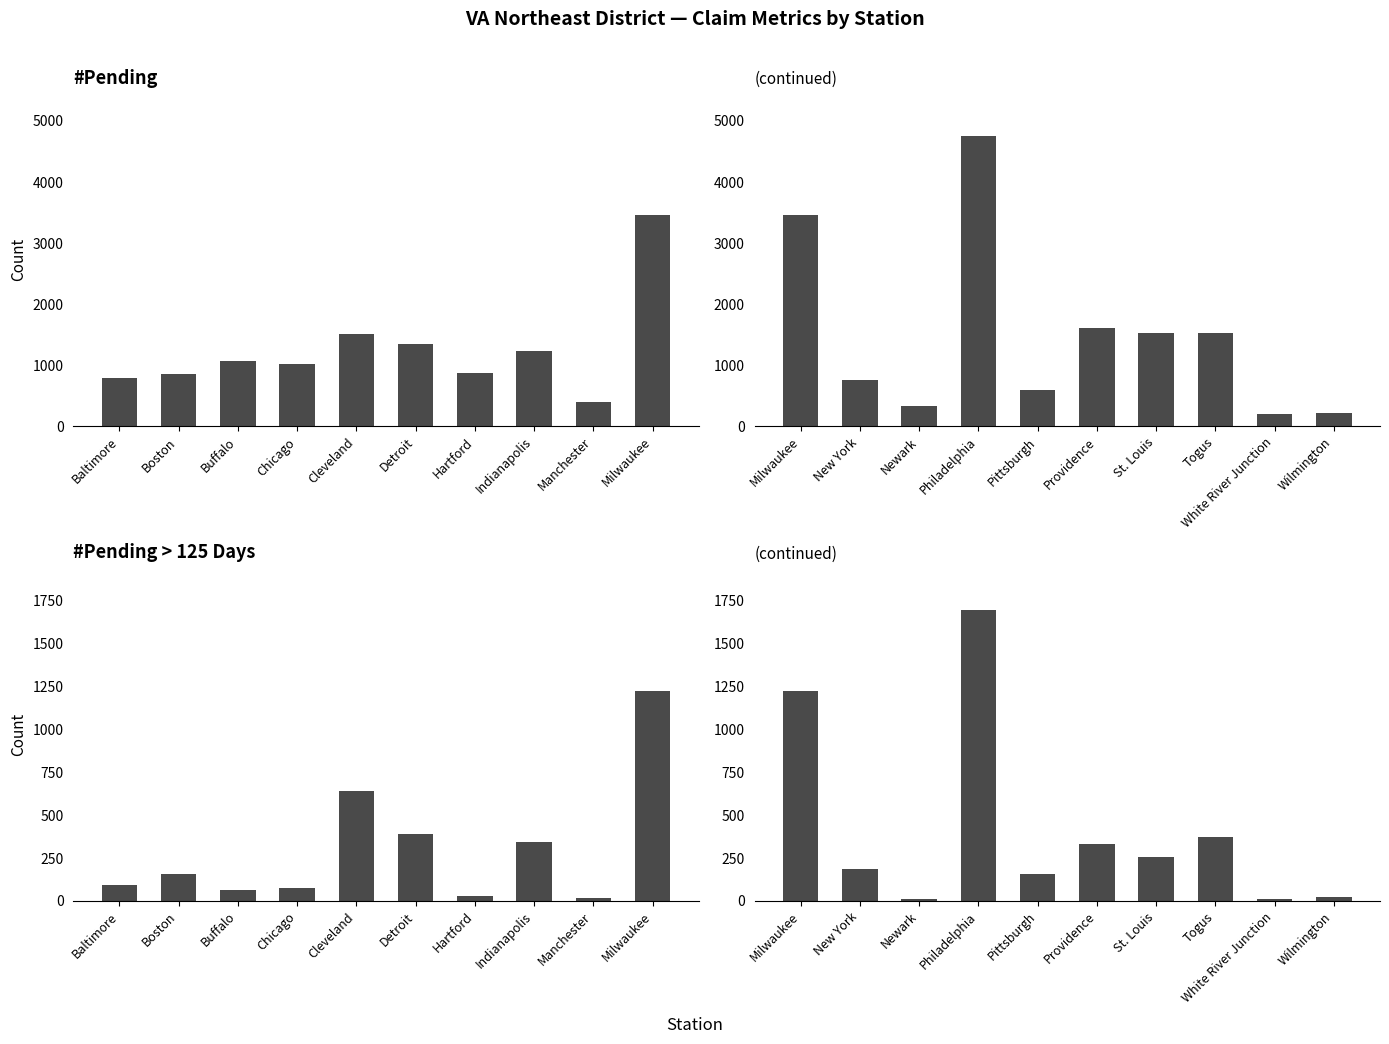

What is the value of the #Pending>125Days bar at the 3rd from the left?

11